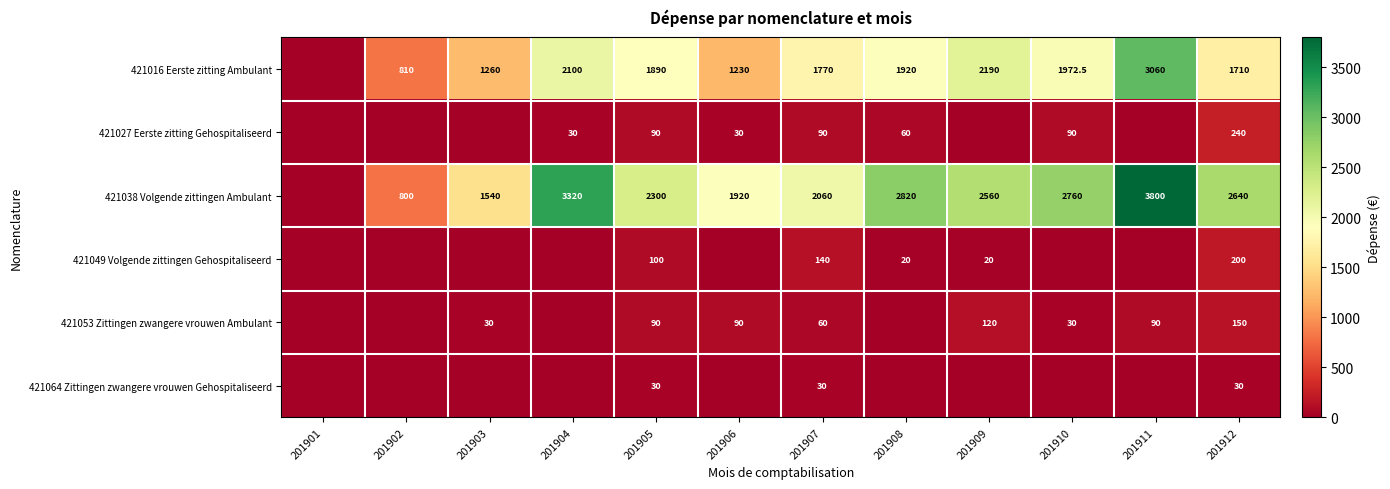

What is the spread (max minus min) of values at 201905?

2270.0